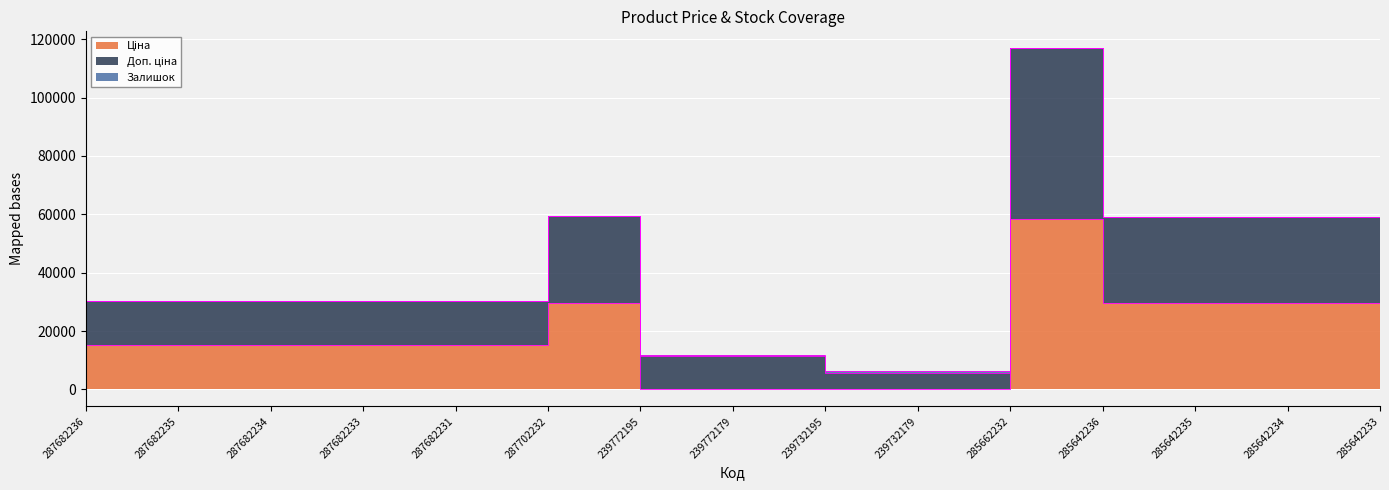

Is the value of Ціна at 287702232 greater than the value of Доп. ціна at 287702232?

No